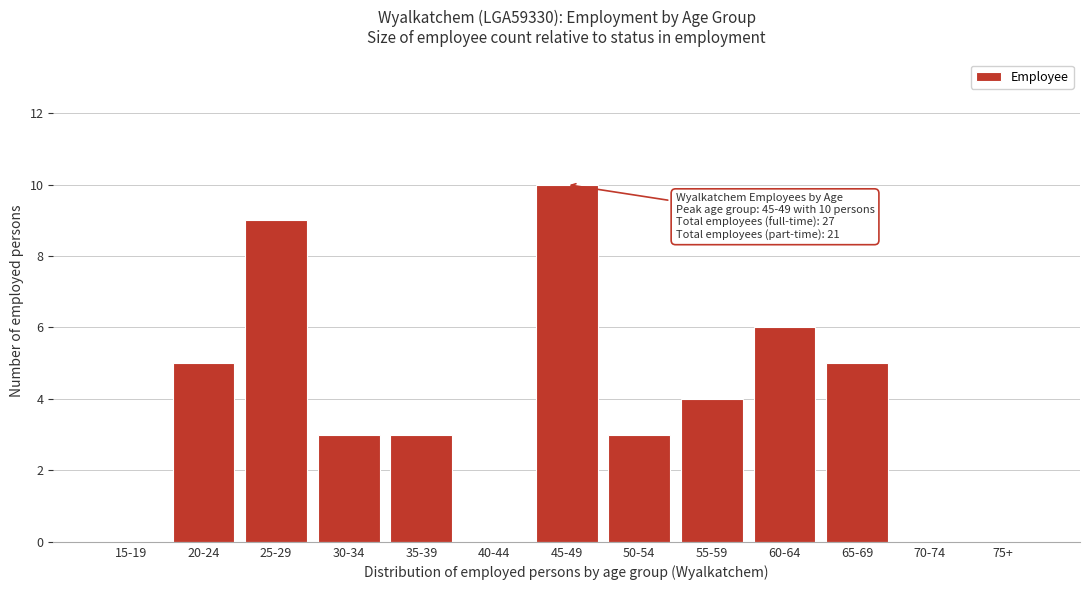

Reading right to left, extract all data points from this chart.

75+=0	70-74=0	65-69=5	60-64=6	55-59=4	50-54=3	45-49=10	40-44=0	35-39=3	30-34=3	25-29=9	20-24=5	15-19=0